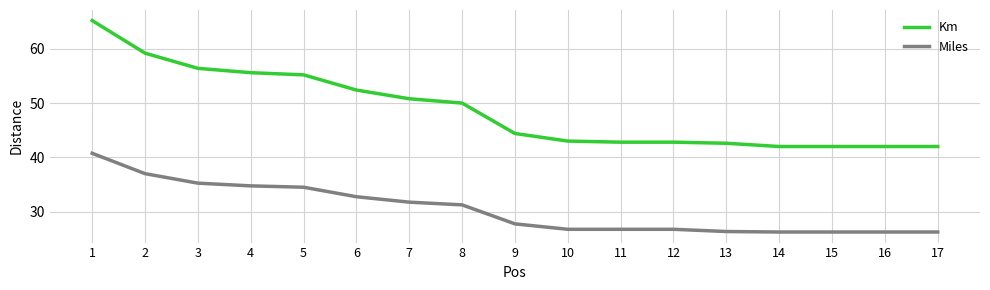

Which series has the largest range (max minus min)?

Km